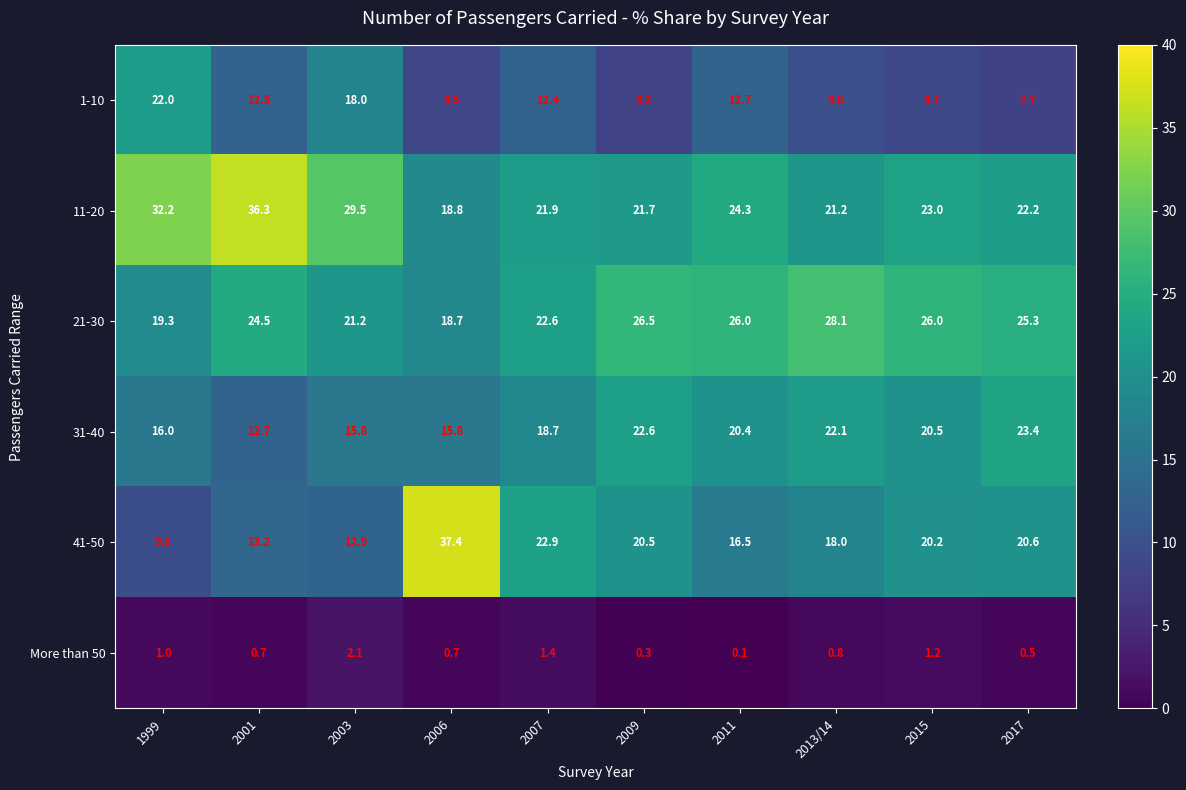

The value of 31-40 at 2013/14 is 22.1. True or false?

True